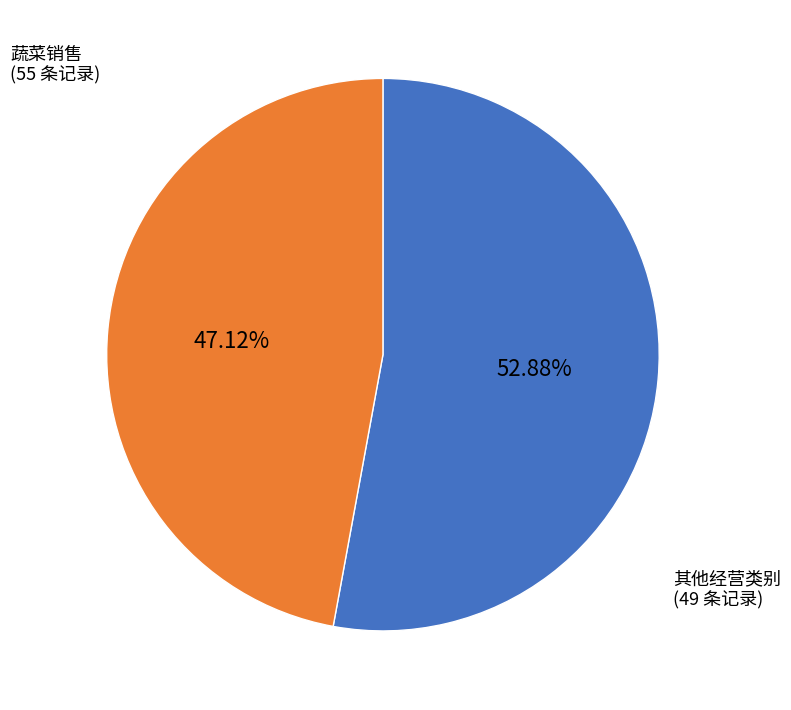

Is the sum of 其他经营类别 and 蔬菜销售 greater than half?

Yes